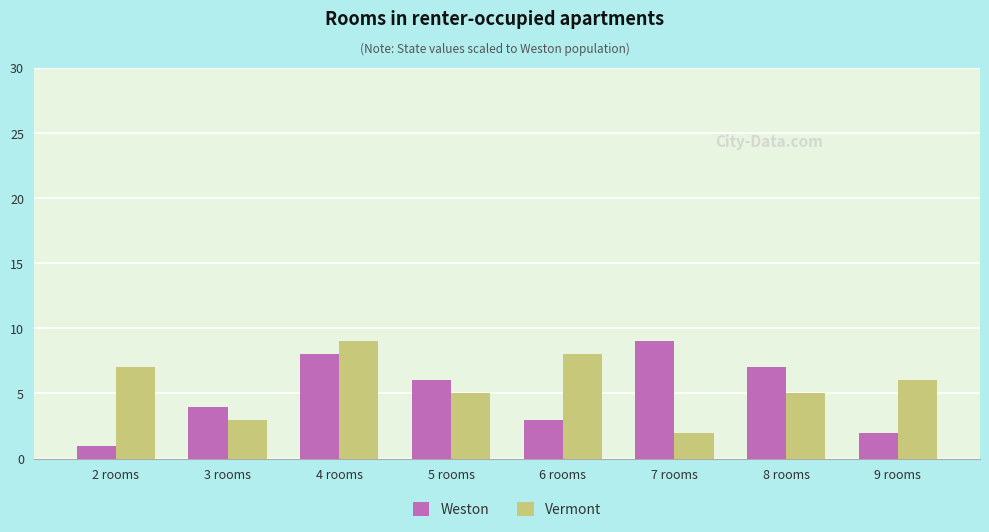

Reading left to right, what are all the values shown in this chart?

Weston: 1	4	8	6	3	9	7	2
Vermont: 7	3	9	5	8	2	5	6